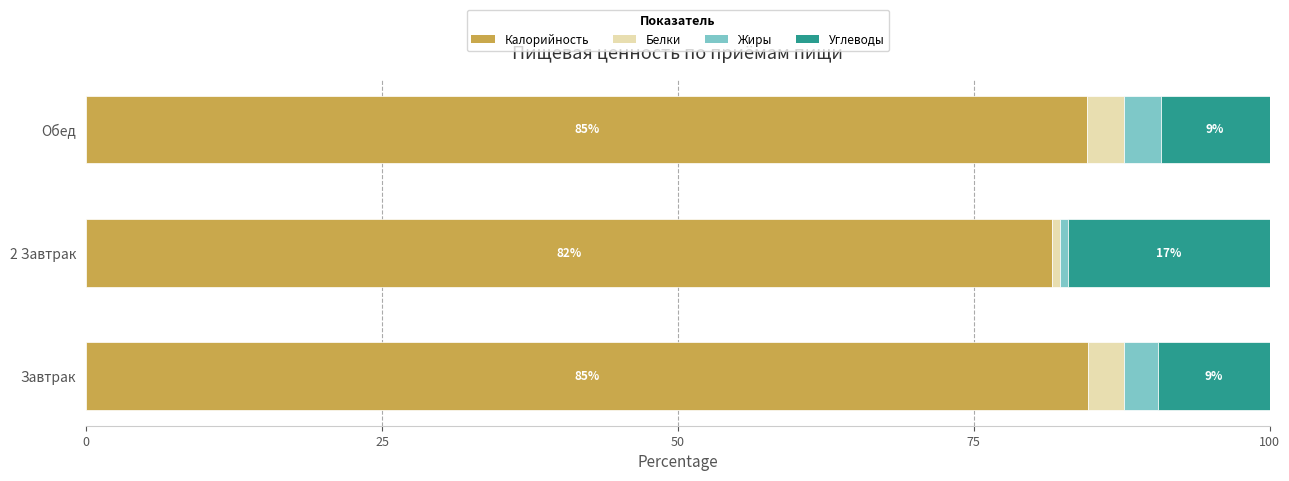

The value of Калорийность at Обед is 84.6. True or false?

True